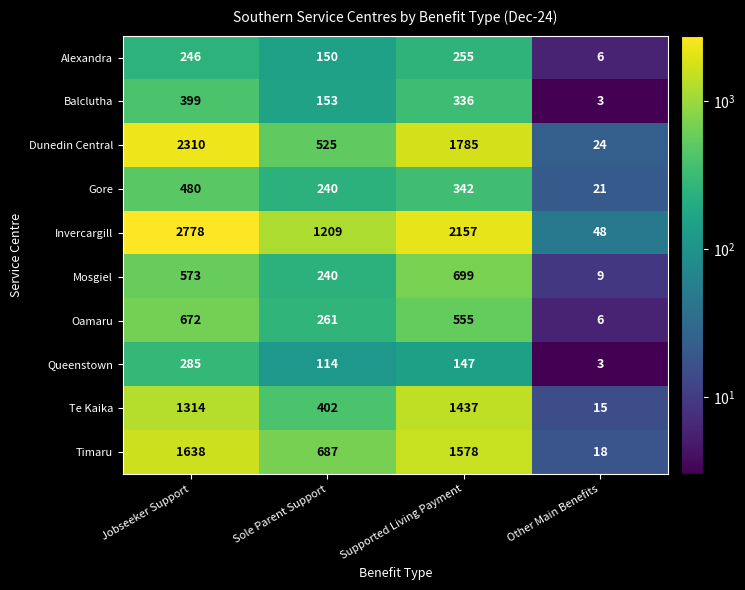

True or false: Oamaru has a value of 555 at Supported Living Payment.

True